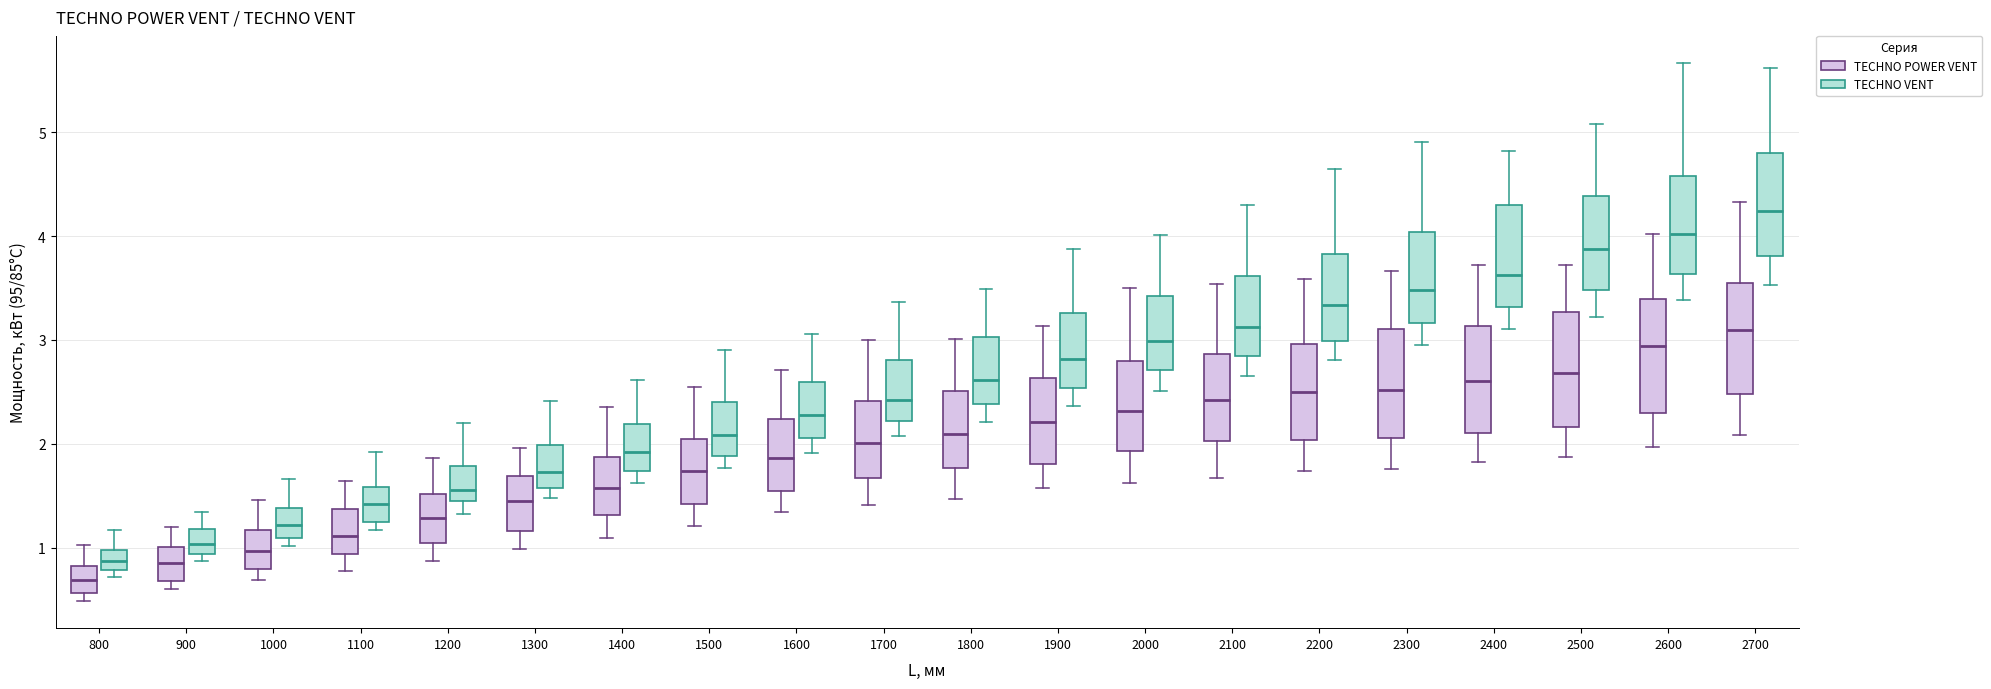

Which box has the highest median line?

2700 (TECHNO VENT)